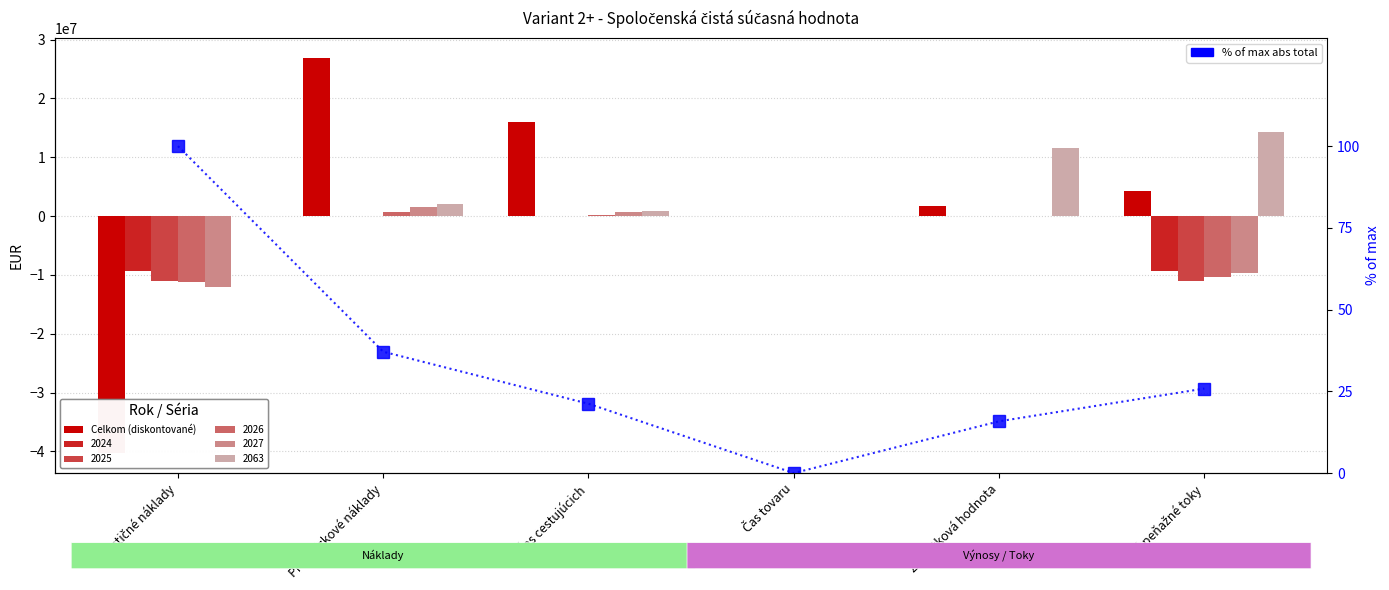

What is the value of the % of max abs total bar at the 6th from the left?

25.8